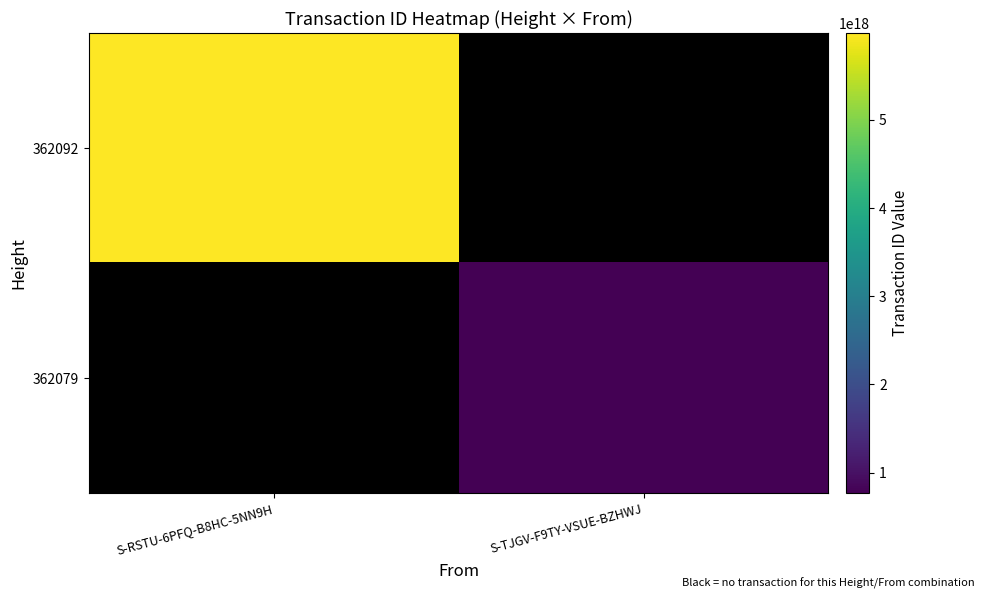

Between S-TJGV-F9TY-VSUE-BZHWJ and S-RSTU-6PFQ-B8HC-5NN9H, which is larger?

S-RSTU-6PFQ-B8HC-5NN9H